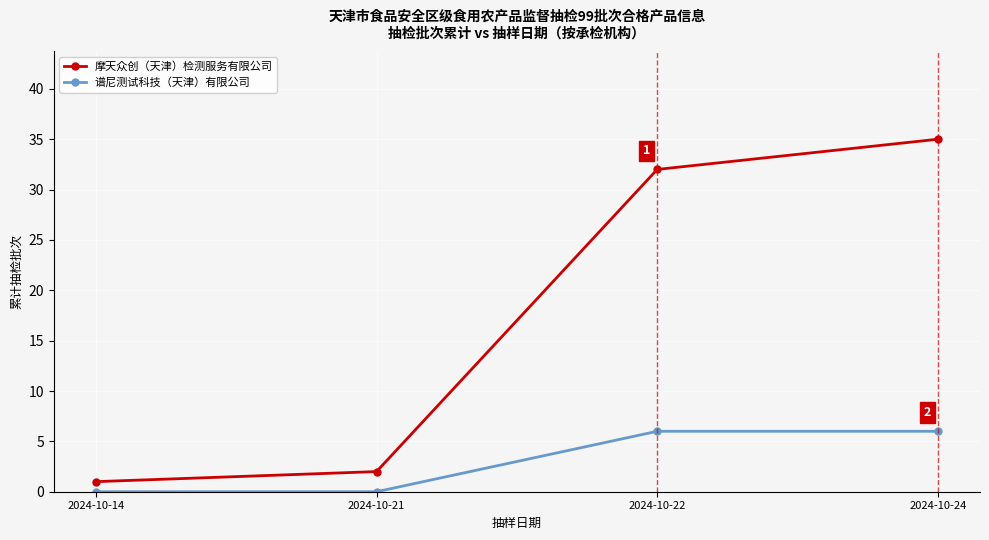

The 谱尼测试科技（天津）有限公司 series shows 2 at 2024-10-14. True or false?

False